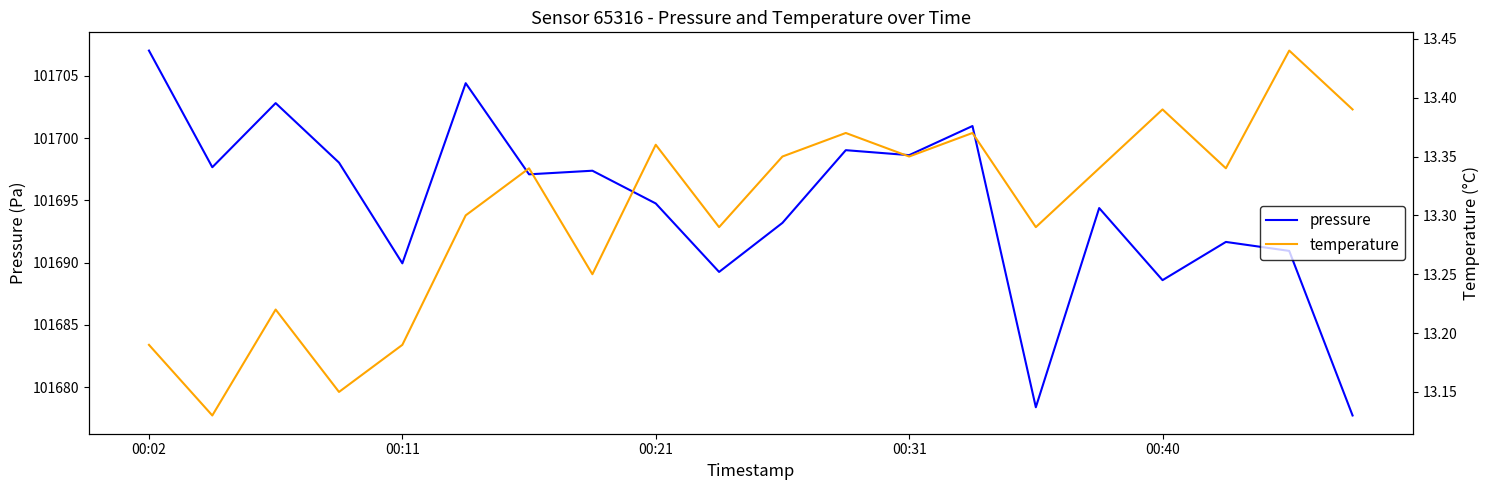

What are all the series names shown in the legend?

pressure, temperature